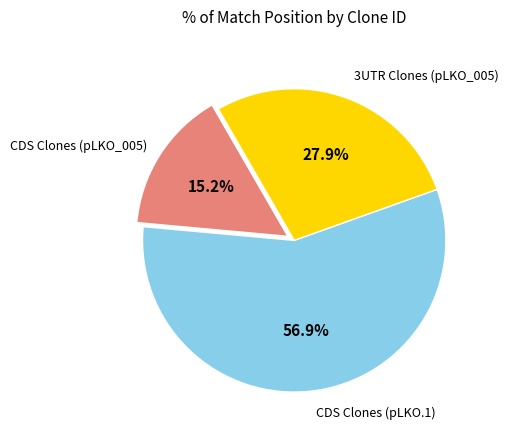

Does any single category account for the majority?

Yes